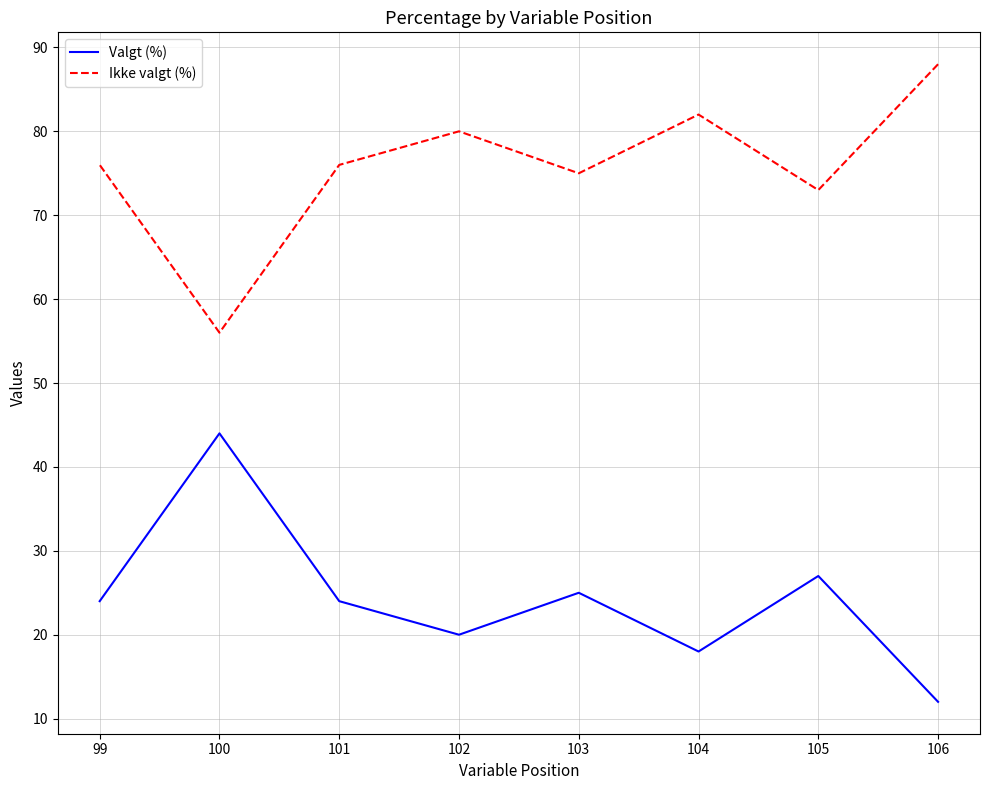

How many interior local valleys does the Valgt (%) series have?

2